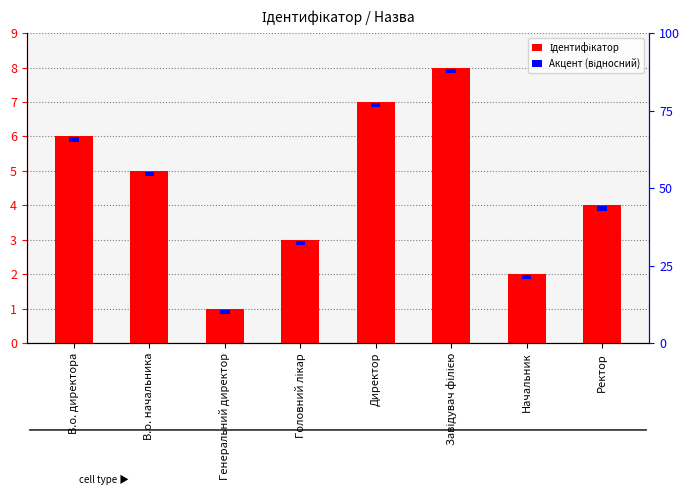

Rank the series at Завідувач філією from lowest to highest value.

Акцент (відносний), Ідентифікатор